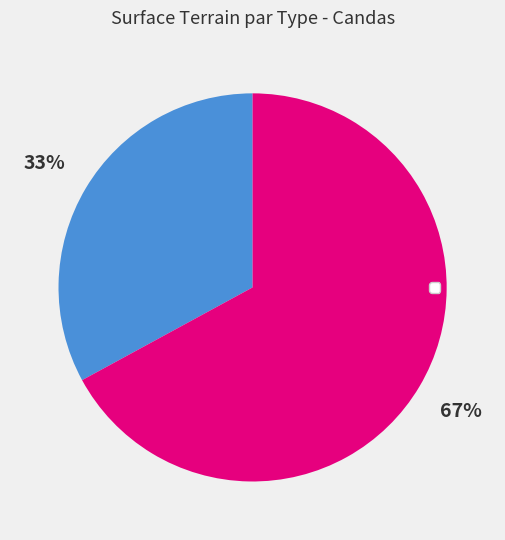

Is there a majority slice in this chart?

Yes